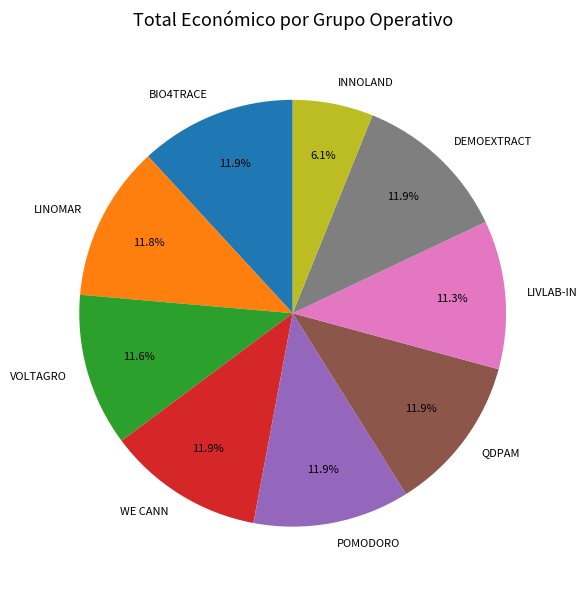

What percentage is NOT represented by LINOMAR?

88.2%